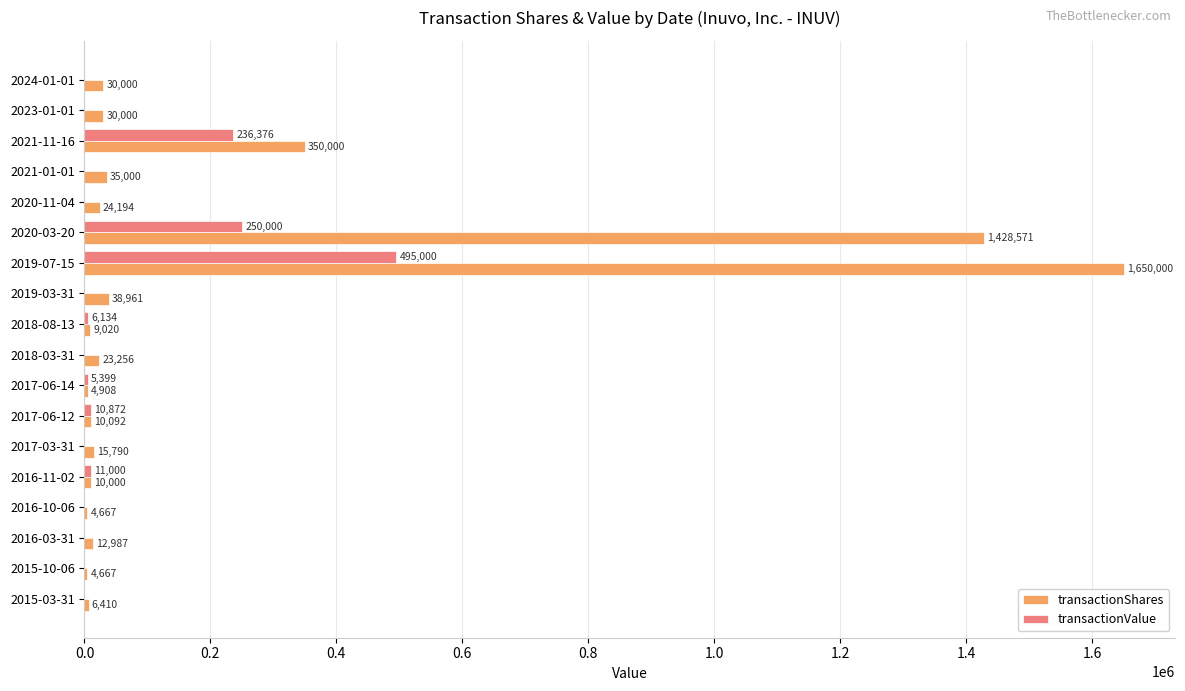

Where is transactionValue nearest to the value 247500?

2020-03-20